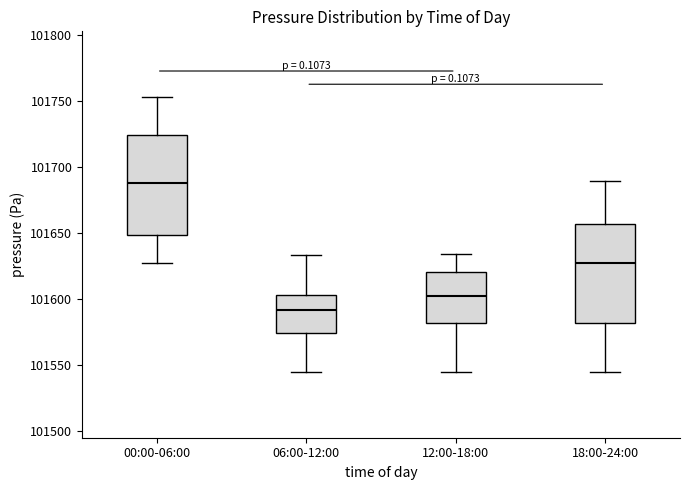

Reading left to right, transcribe this box plot: for each box, give where its median line is, the range the box spans, and where its two whiskers end, as read against the y-axis. The values are not printed on the chart, so give them approximately, as read against the axis.

00:00-06:00: median 101690, box 101650 to 101725, whiskers 101625 to 101755
06:00-12:00: median 101590, box 101575 to 101605, whiskers 101545 to 101635
12:00-18:00: median 101600, box 101580 to 101620, whiskers 101545 to 101635
18:00-24:00: median 101625, box 101580 to 101655, whiskers 101545 to 101690